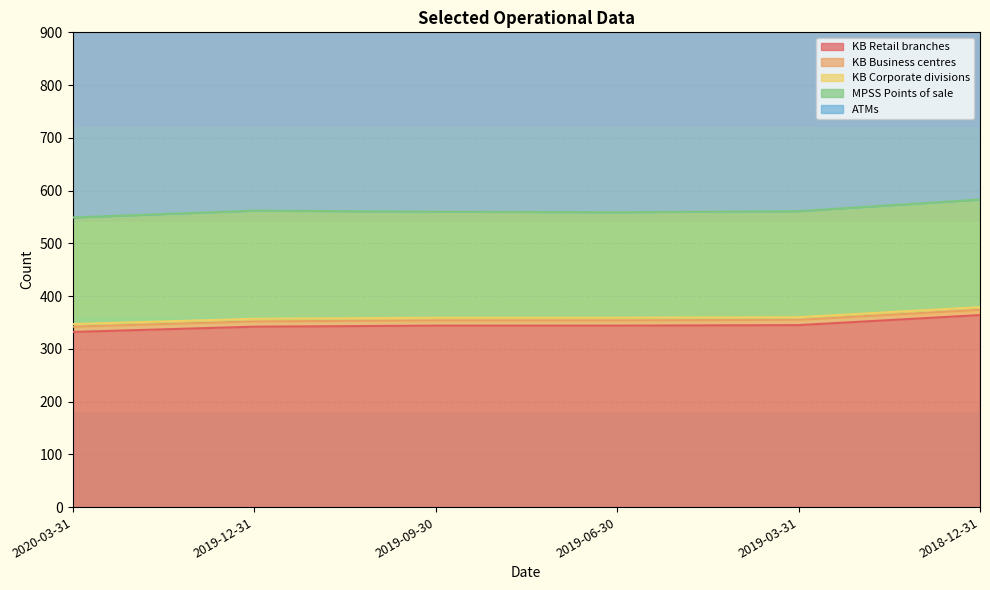

What is the label of the 4th point from the right?

2019-09-30